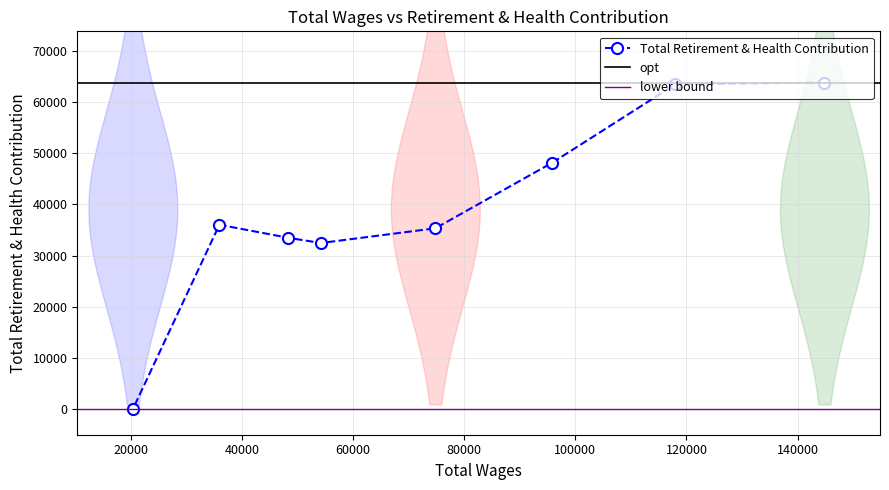

What is the maximum value for Total Retirement & Health Contribution?

63826